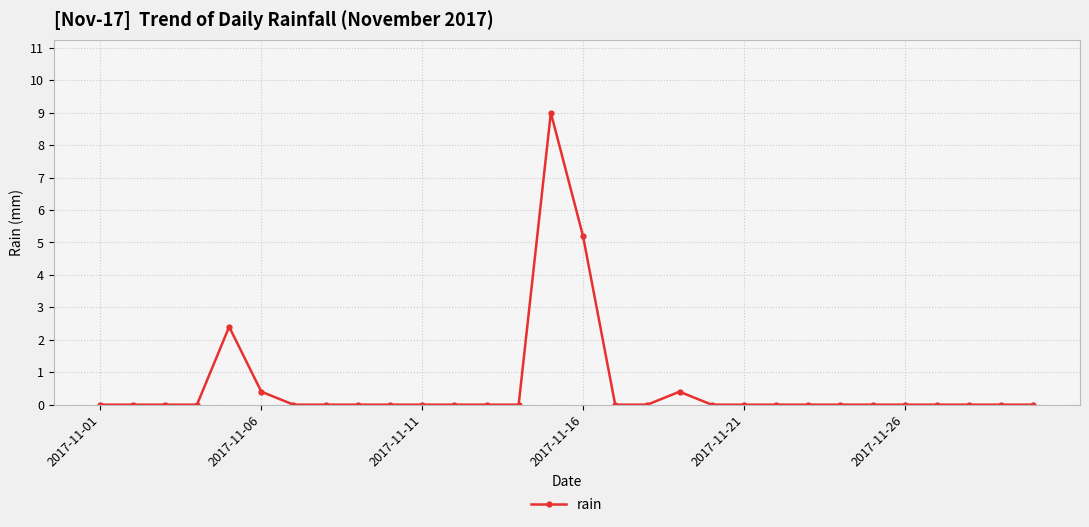

What is the greatest value displayed?

9.0